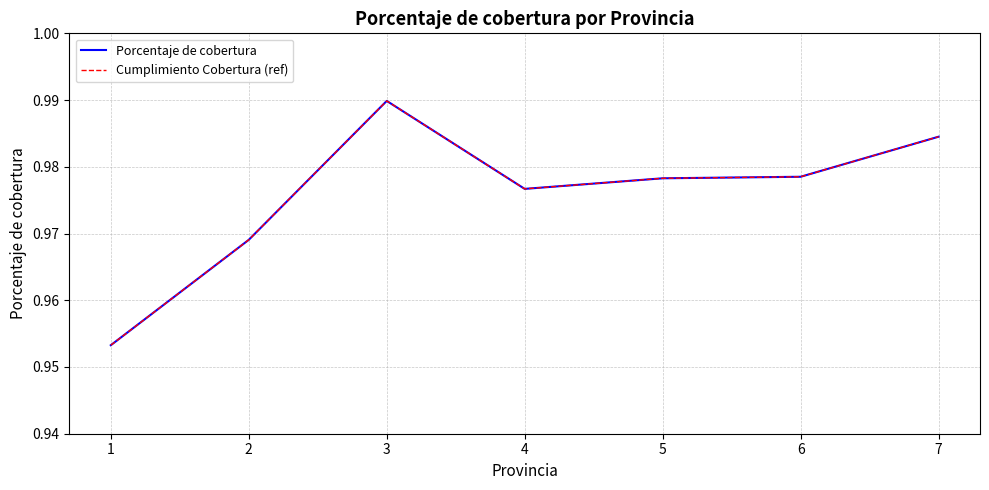

How many interior local peaks does the Porcentaje de cobertura series have?

1